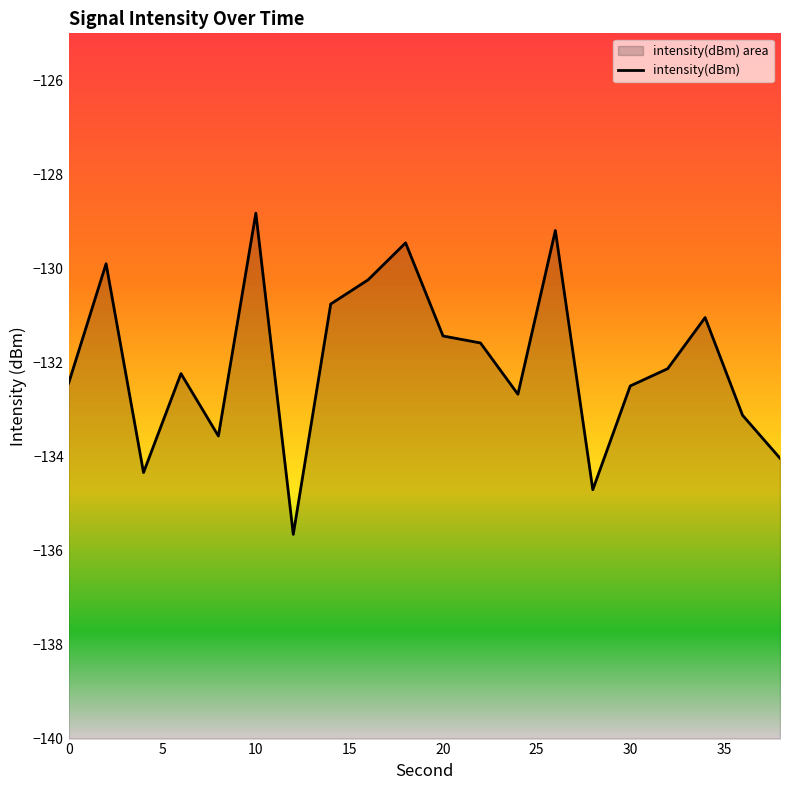

Between 10 and 16, which is larger?

10